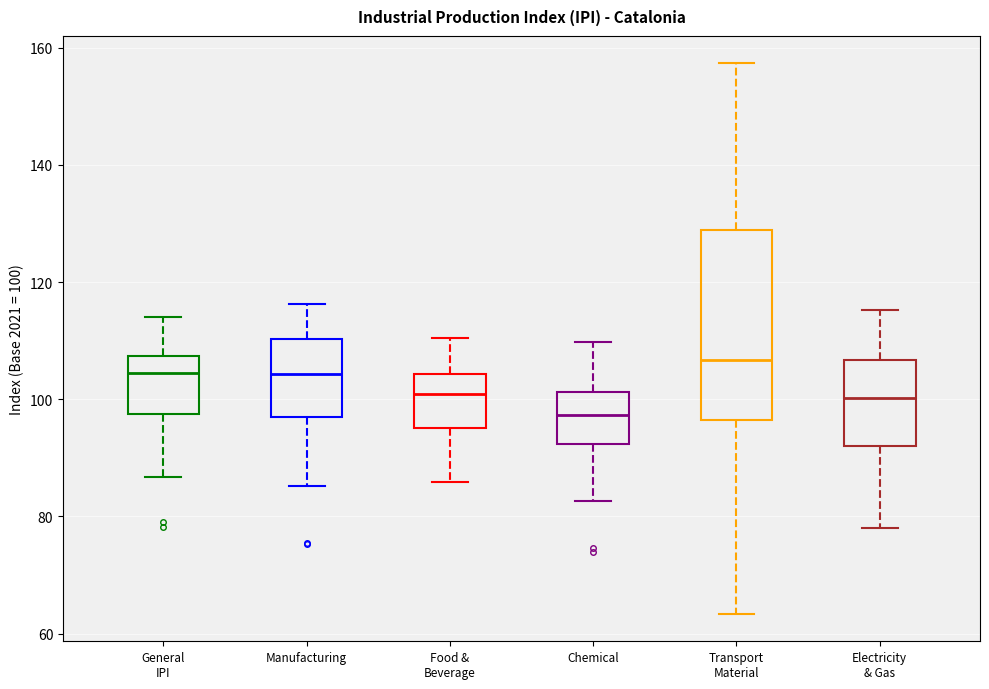

Where is the upper edge of the box for Electricity & Gas on the y-axis? The values are not printed on the chart, so give them approximately, as read against the axis.

106